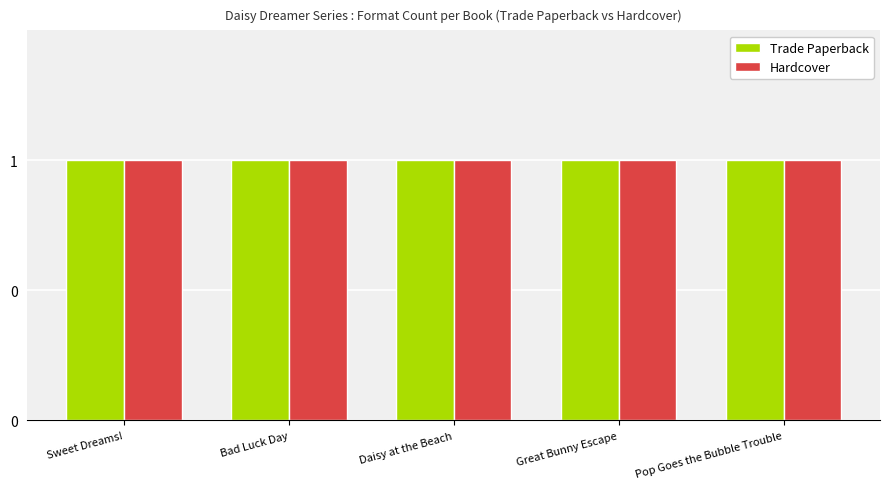

Where is Trade Paperback nearest to the value 150754192?

Daisy at the Beach